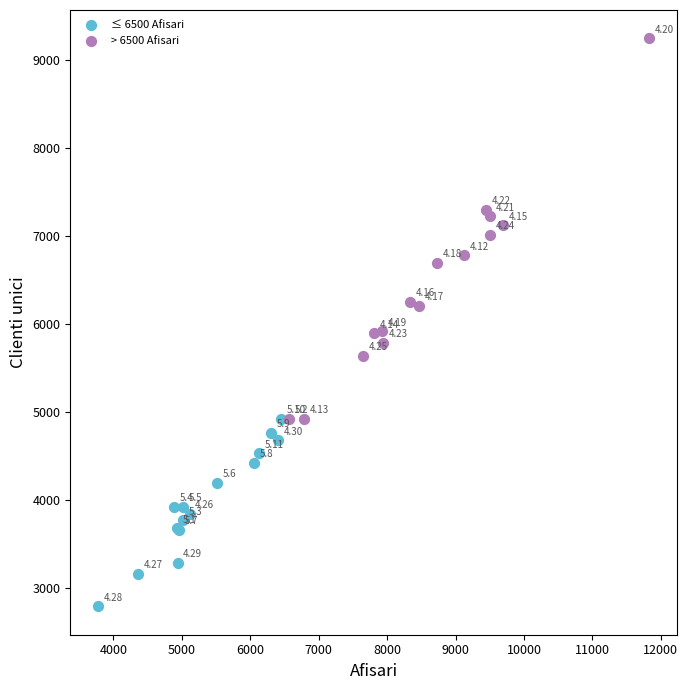

Which series contains the lowest Y value?

≤ 6500 Afisari